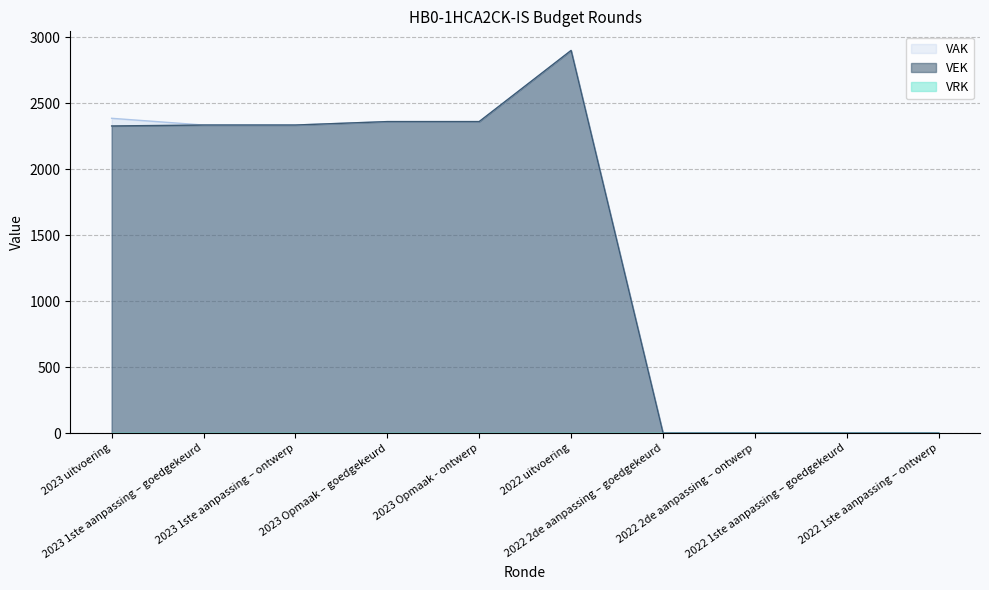

At which category is the sum across all series the highest?

2022 uitvoering